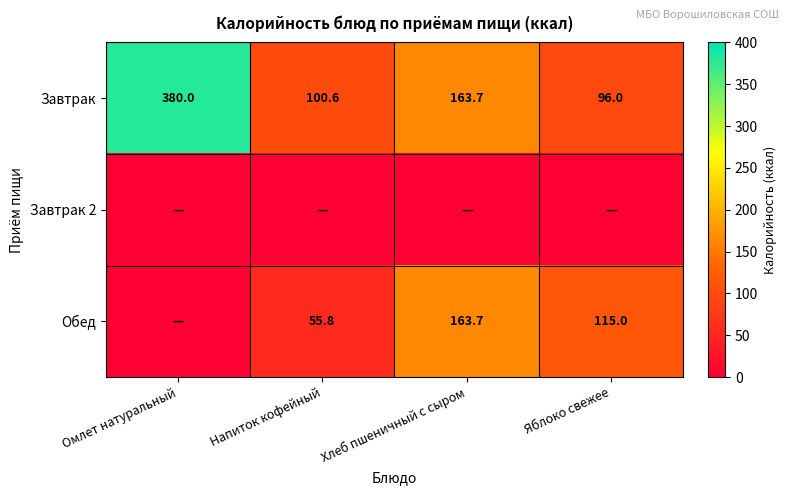

Read the Завтрак value at Хлеб пшеничный с сыром.

163.7